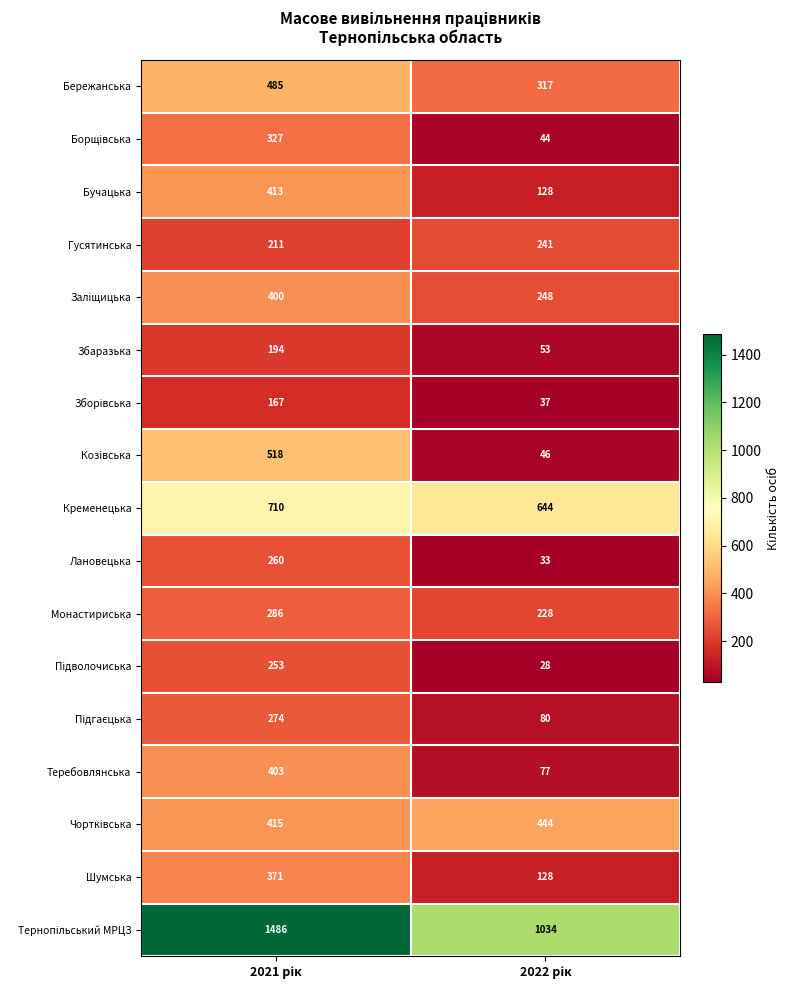

What is the average value of the Теребовлянська series?

240